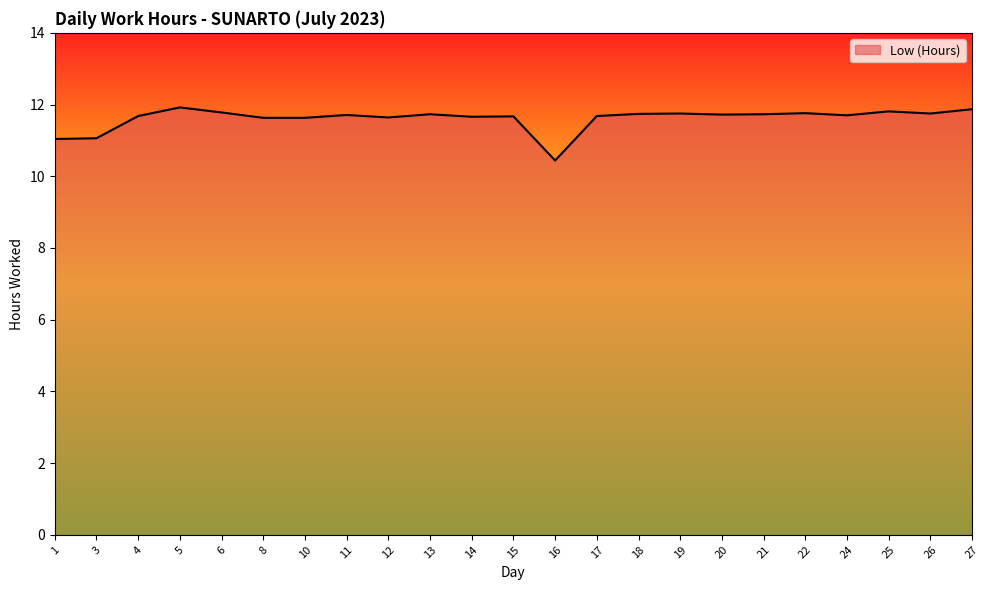

What is the ratio of the value at 27 to the value at 11?

1.0